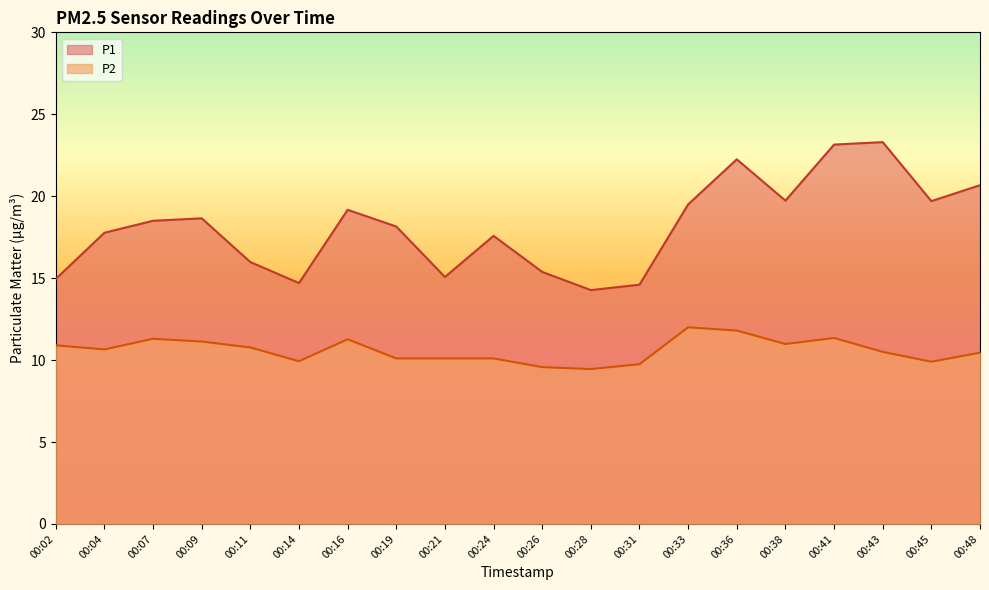

What is the value of the P1 point at the 3rd from the left?

18.5